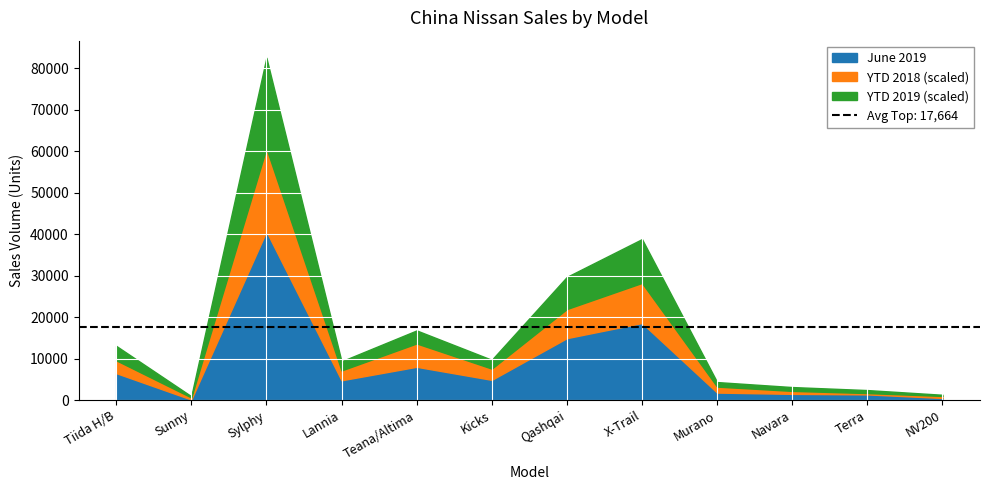

What are all the series names shown in the legend?

YTD 2019, YTD 2018, June 2019